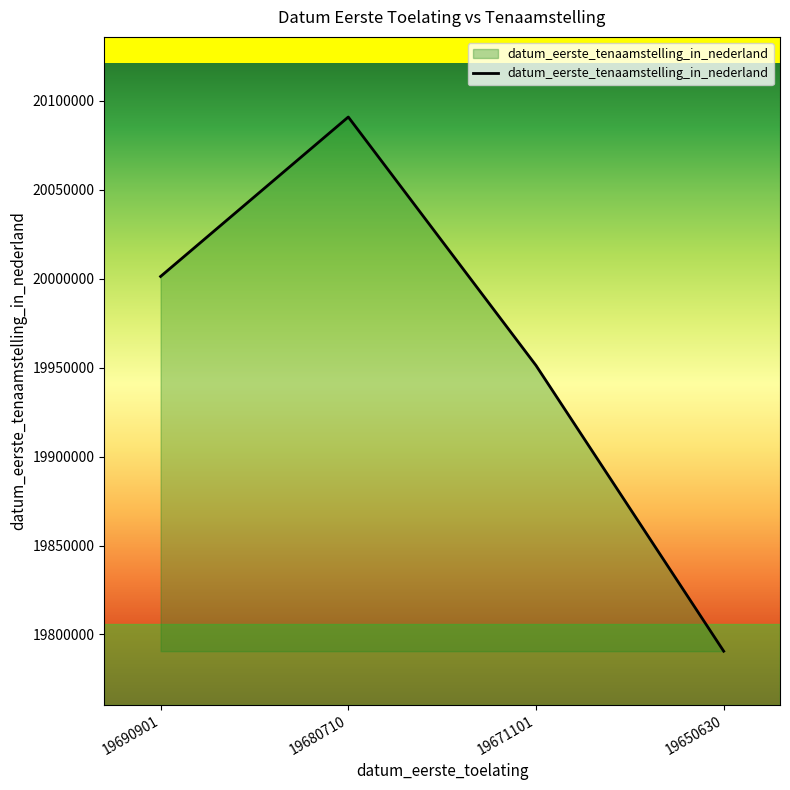

What is the minimum value shown in the chart?

19790613